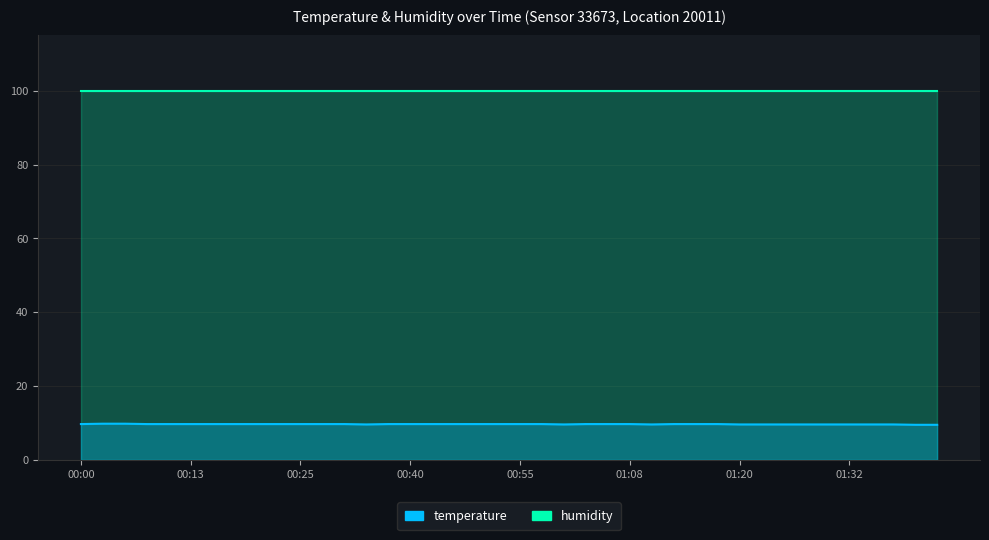

How many values are between 9 and 10?

40